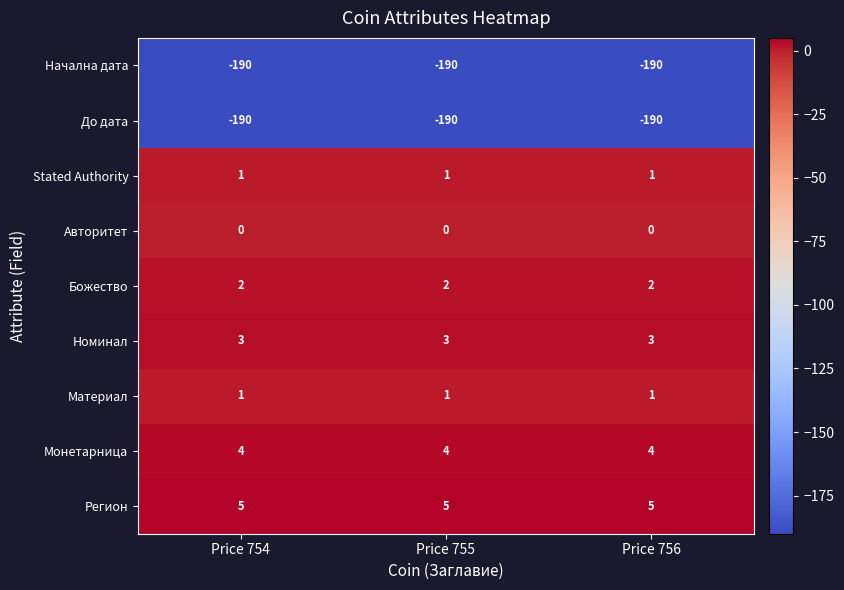

What is the total value across all series at Price 755?

-364